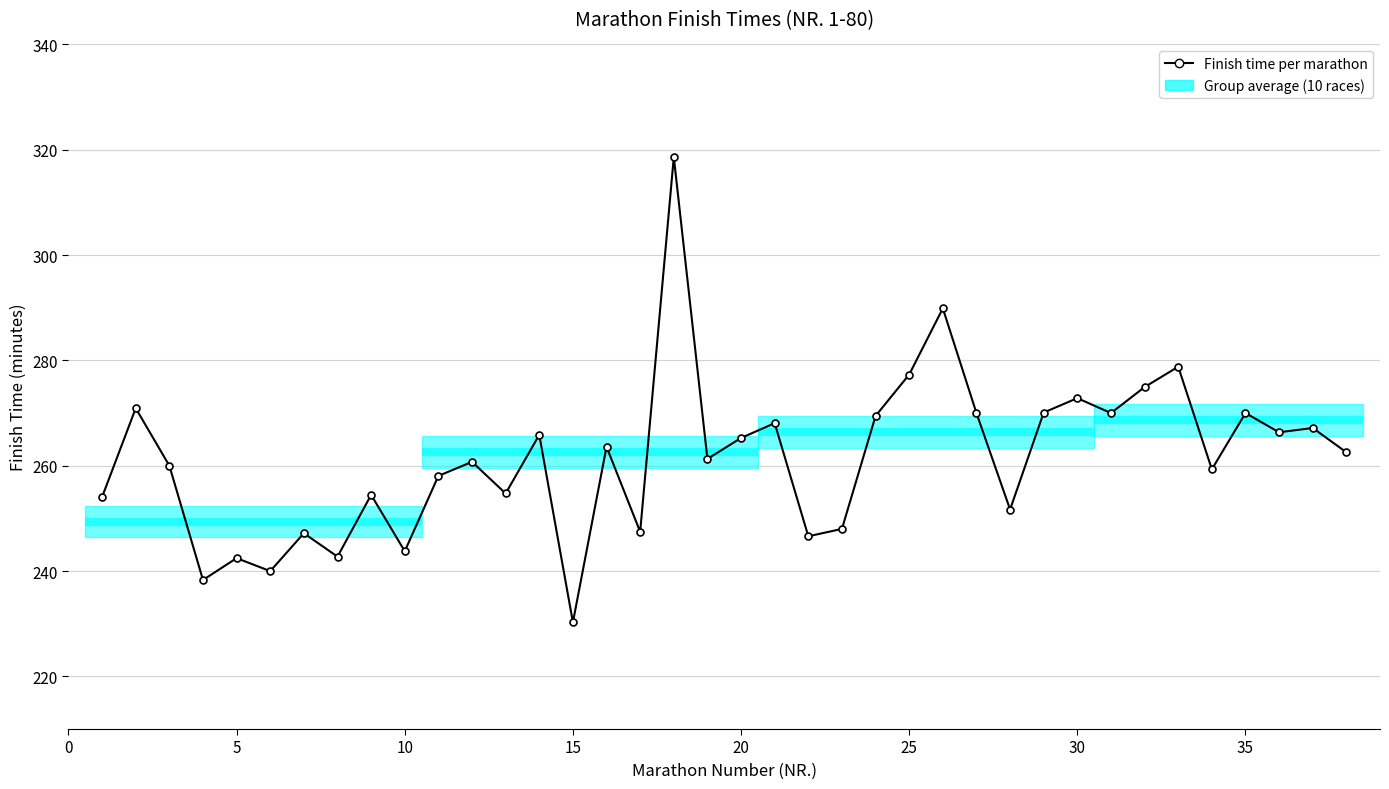

The chart shows a value of 547.8 at 17. True or false?

False